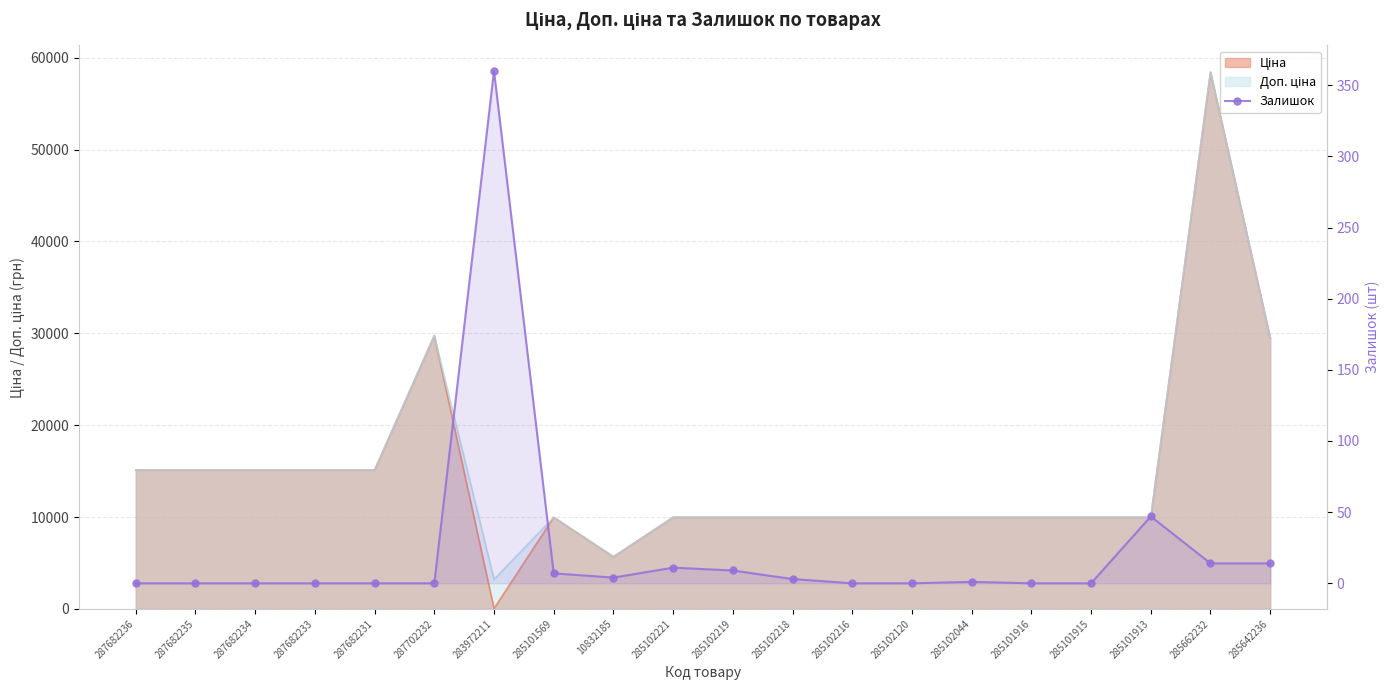

Where does the data first go above 1?

283972211